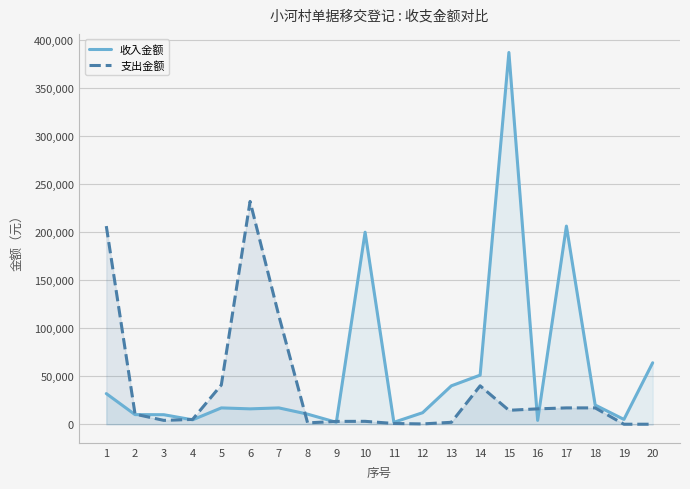

What is the average value of the 支出金额 series?

36334.4